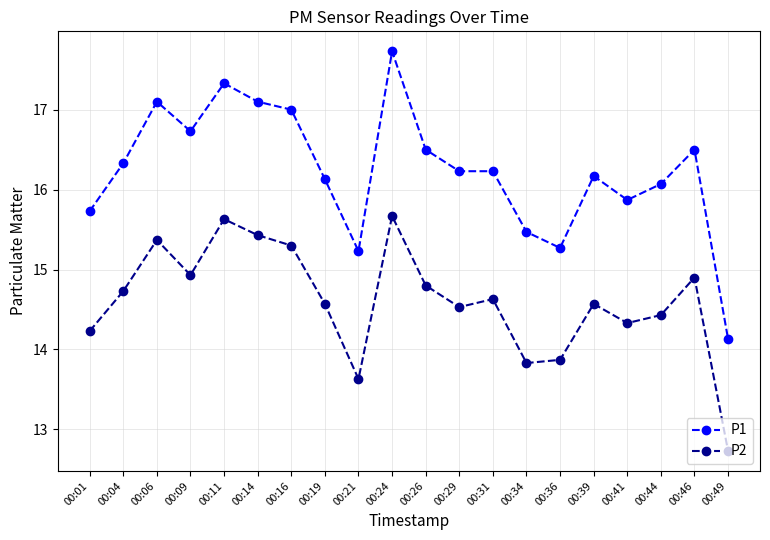

Which series has the largest total across all categories?

P1